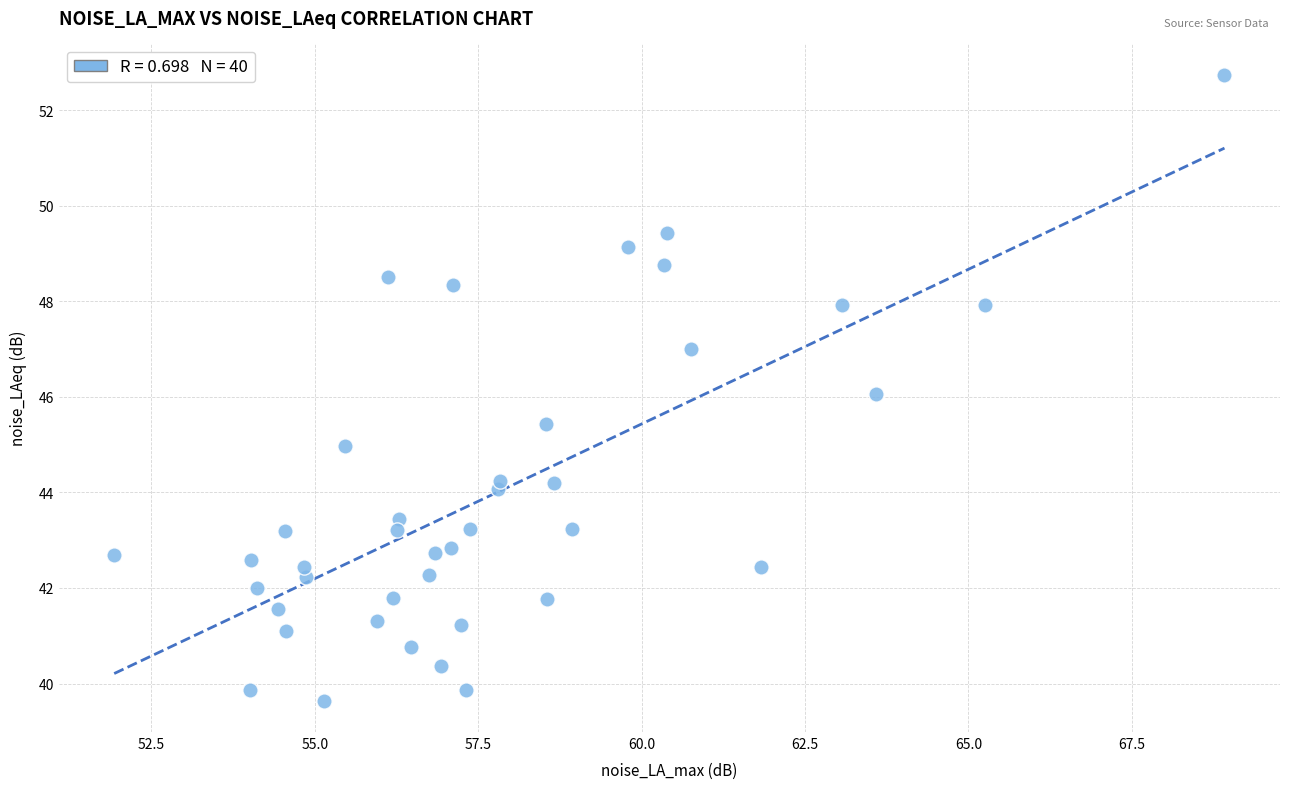

What is the range of X values (max minus min)?

17.0